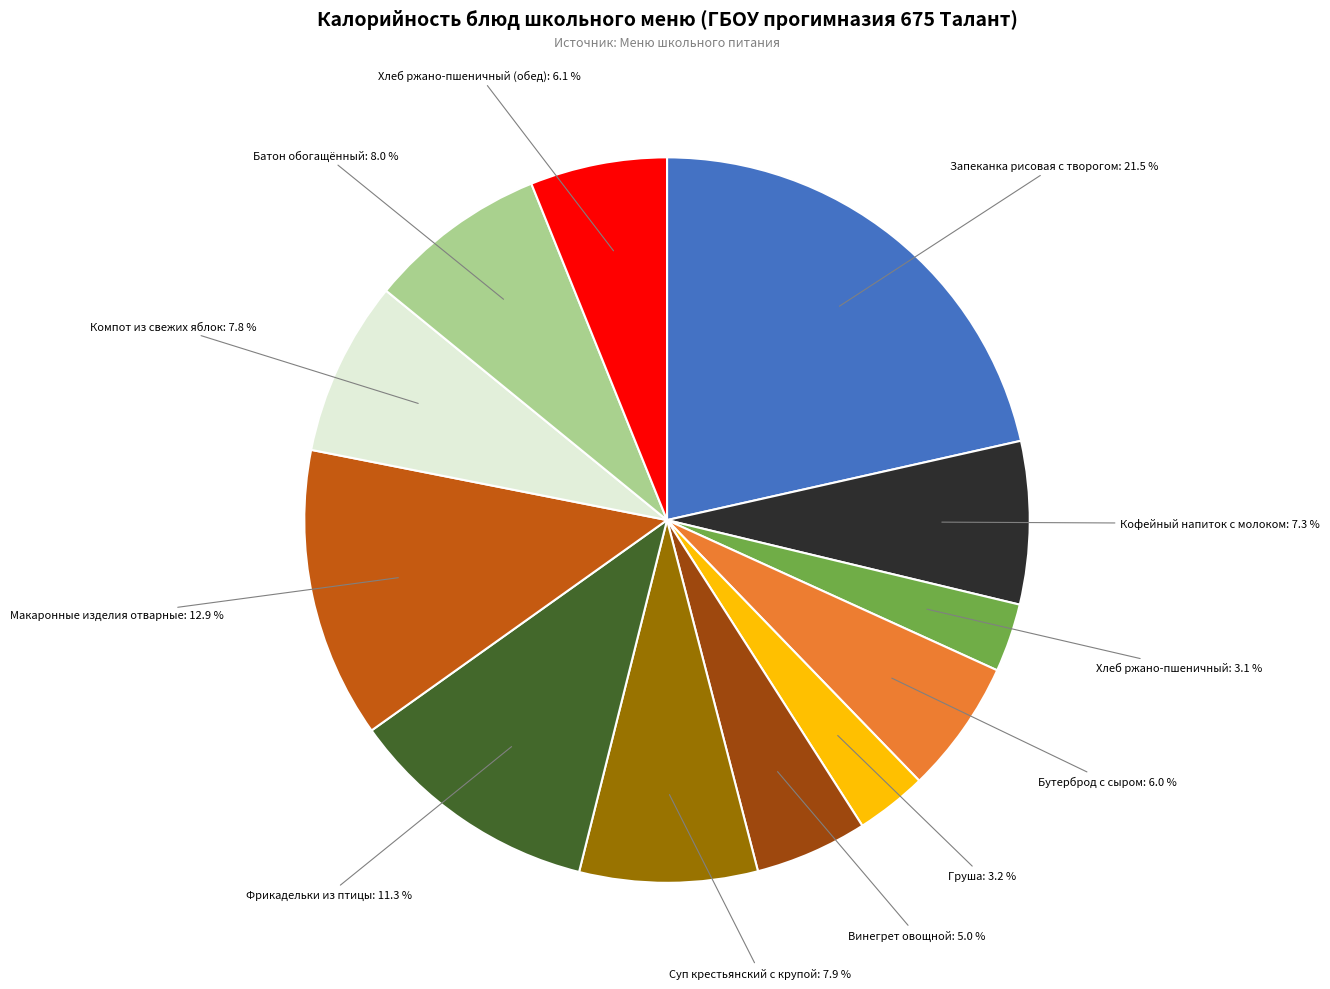

Is it true that Груша is 3% of the pie?

True